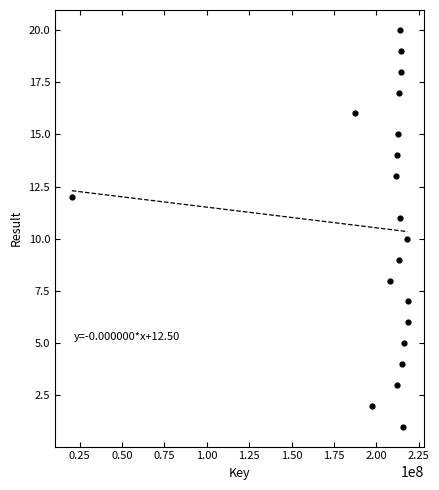

What is the range of Y values (max minus min)?

19